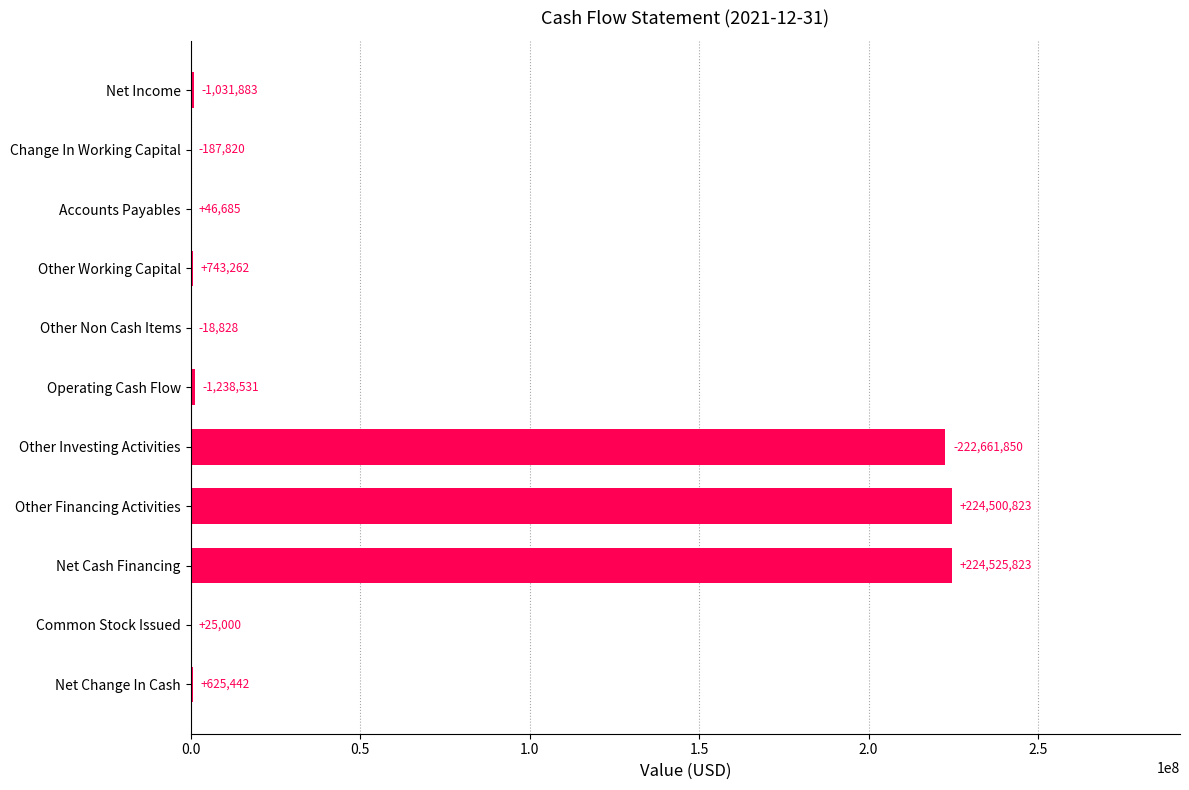

Are the bars horizontal?

Yes